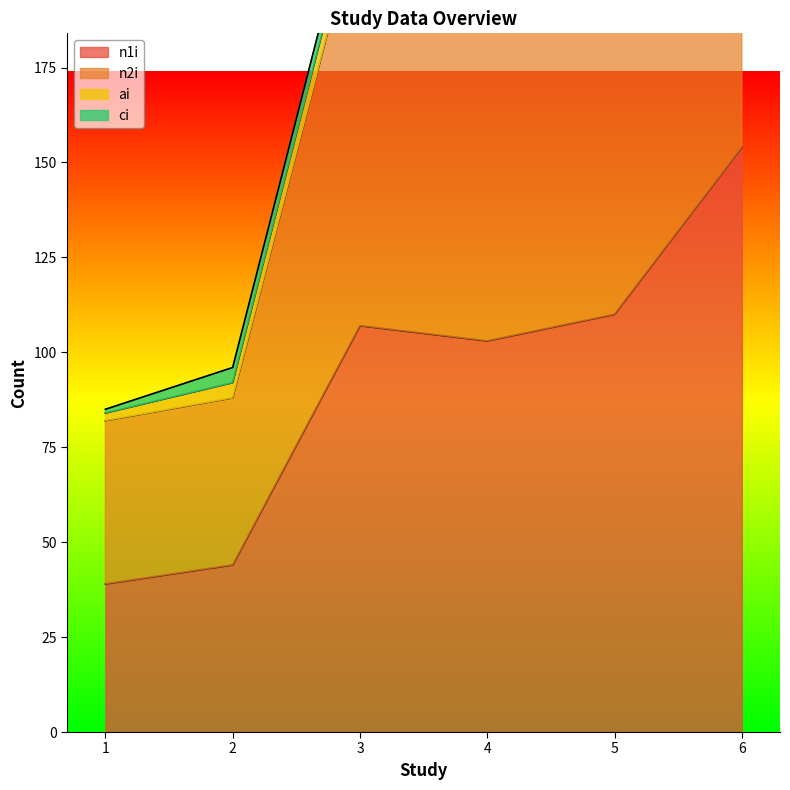

True or false: n1i has a value of 110 at 5.

True